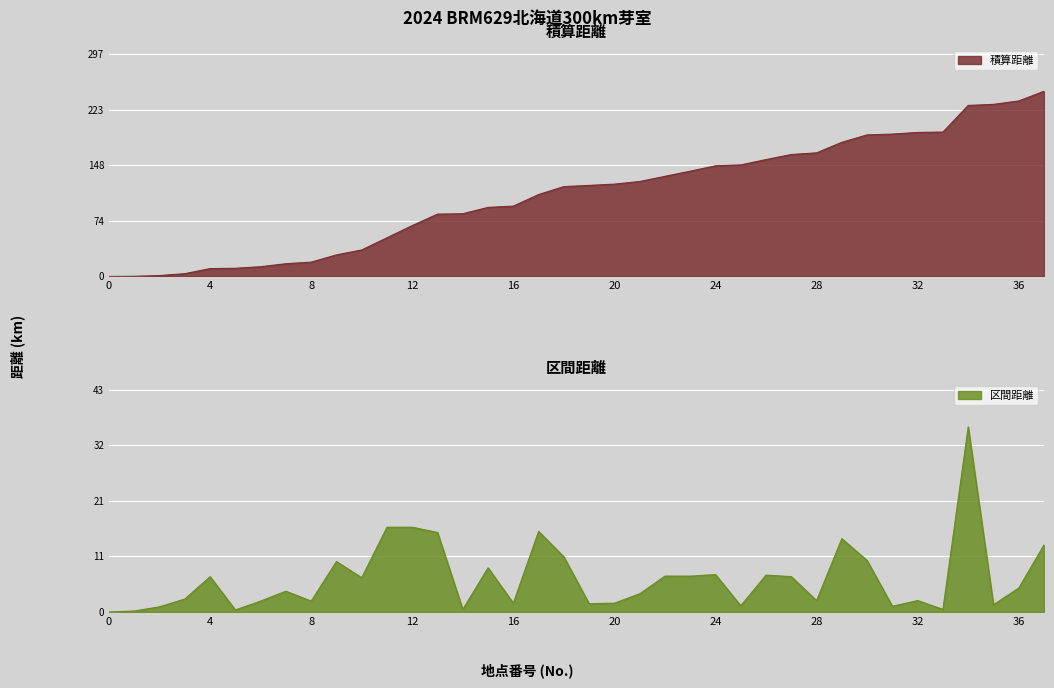

True or false: 区間距離 and 積算距離 cross at least once.

False